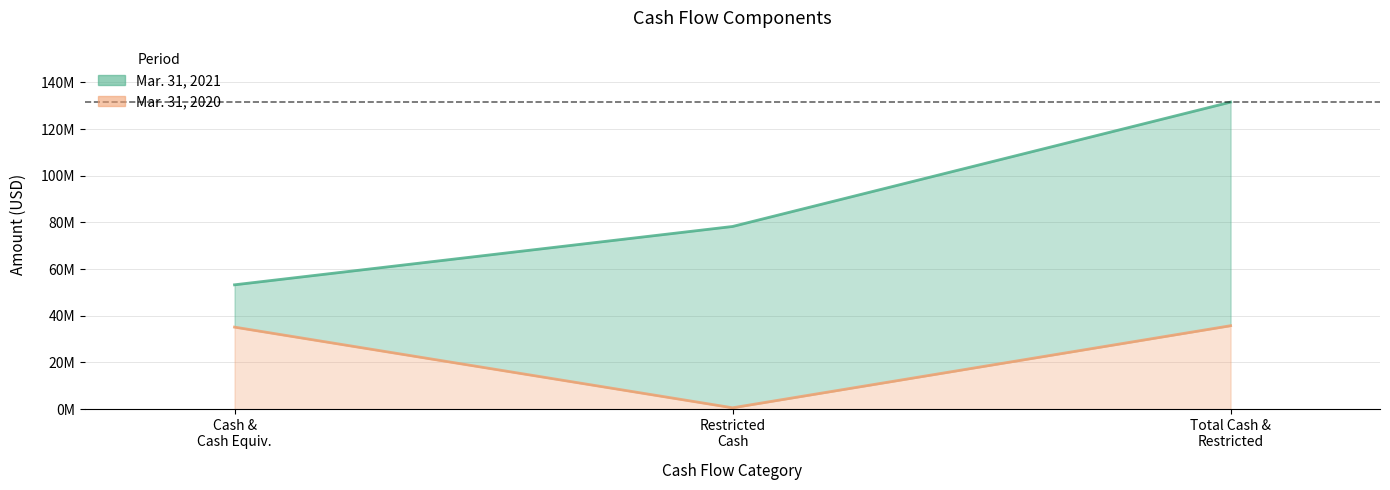

Count the number of data series in this chart.

2